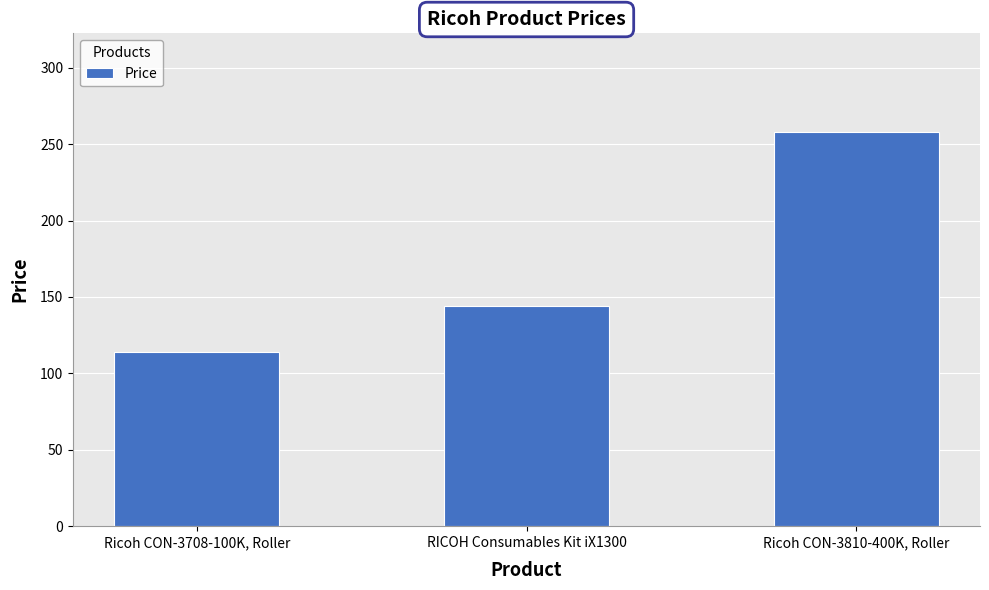

How many values are between 114 and 258?

3